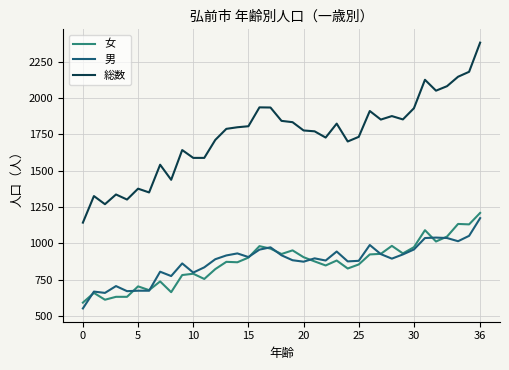

Which series has the largest total across all categories?

総数